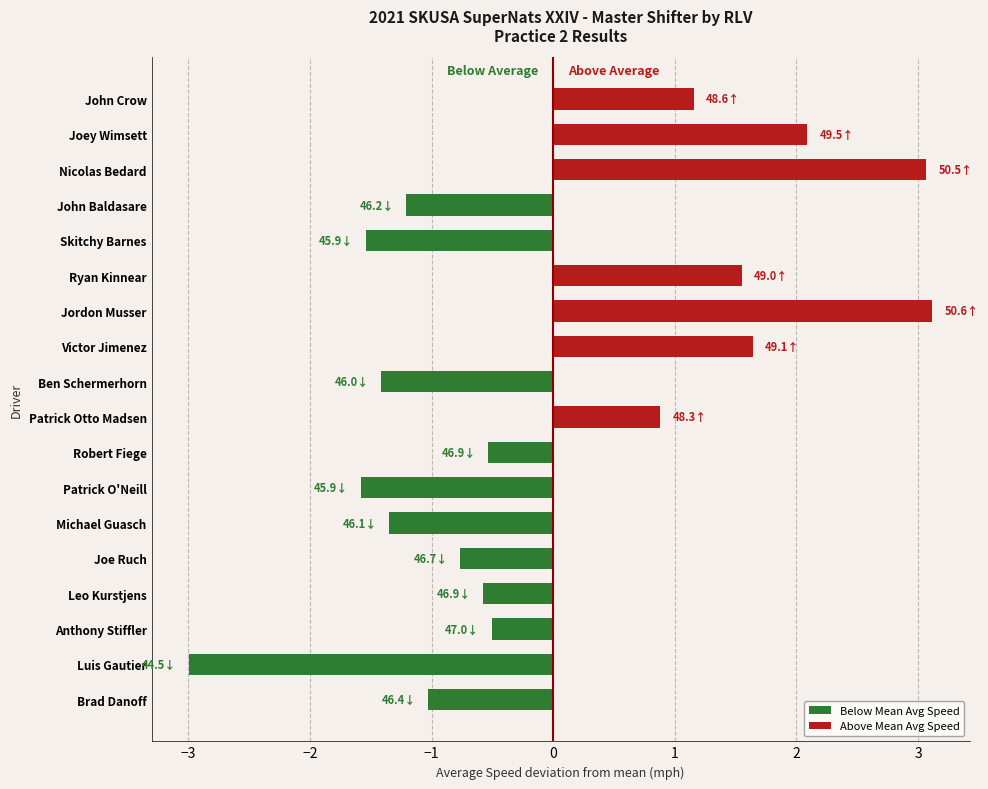

Reading bottom to top, extract all data points from this chart.

-1.0	-3.0	-0.5	-0.6	-0.8	-1.4	-1.6	-0.5	0.9	-1.4	1.6	3.1	1.6	-1.5	-1.2	3.1	2.1	1.2